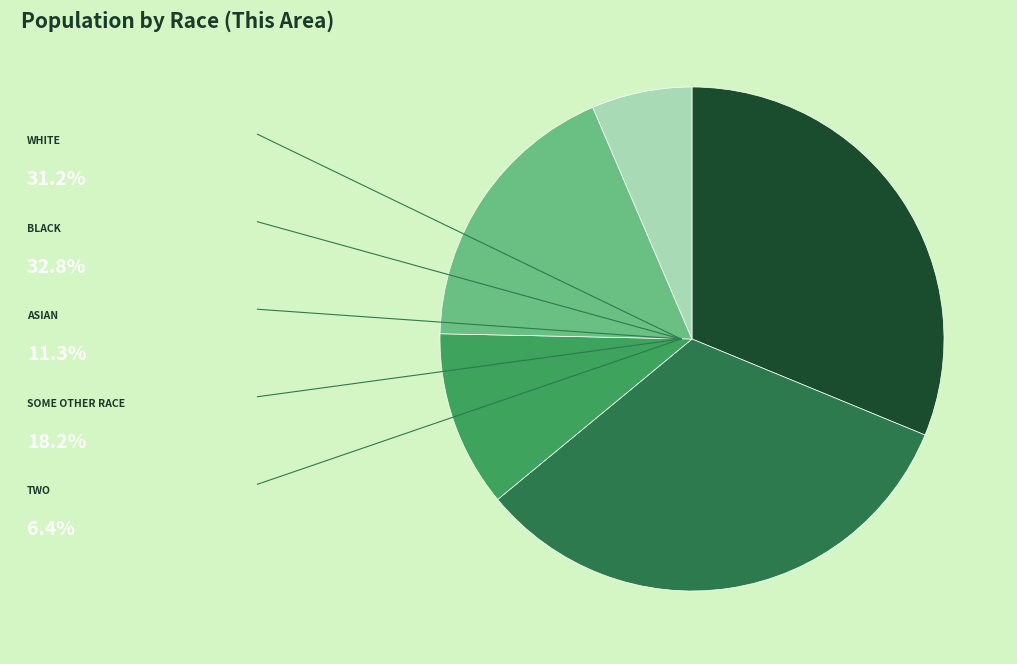

Is there a majority slice in this chart?

No